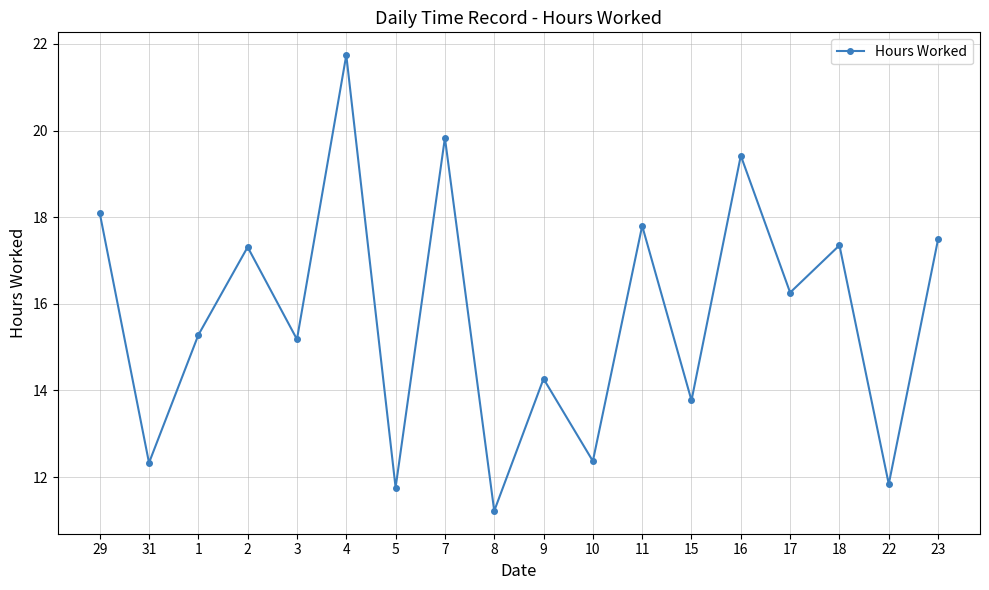

What is the sum of all values?

283.3